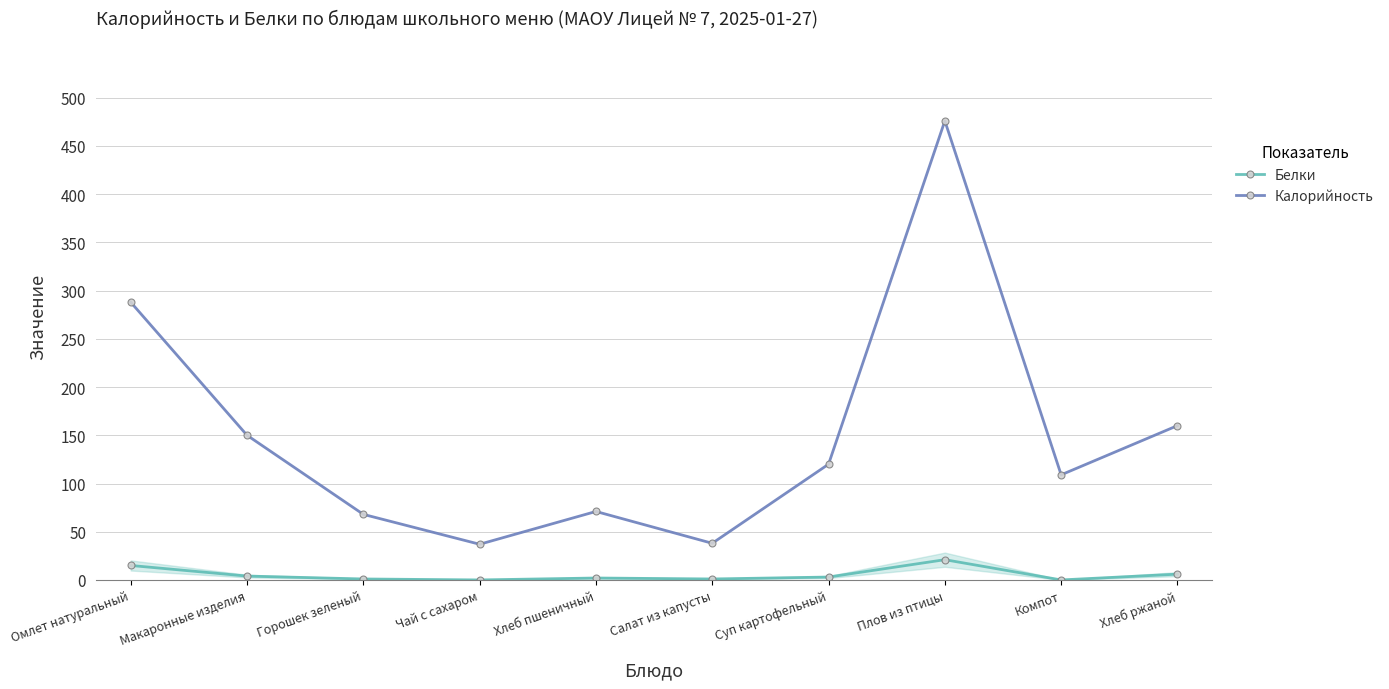

True or false: Белки and Калорийность intersect in this chart.

False